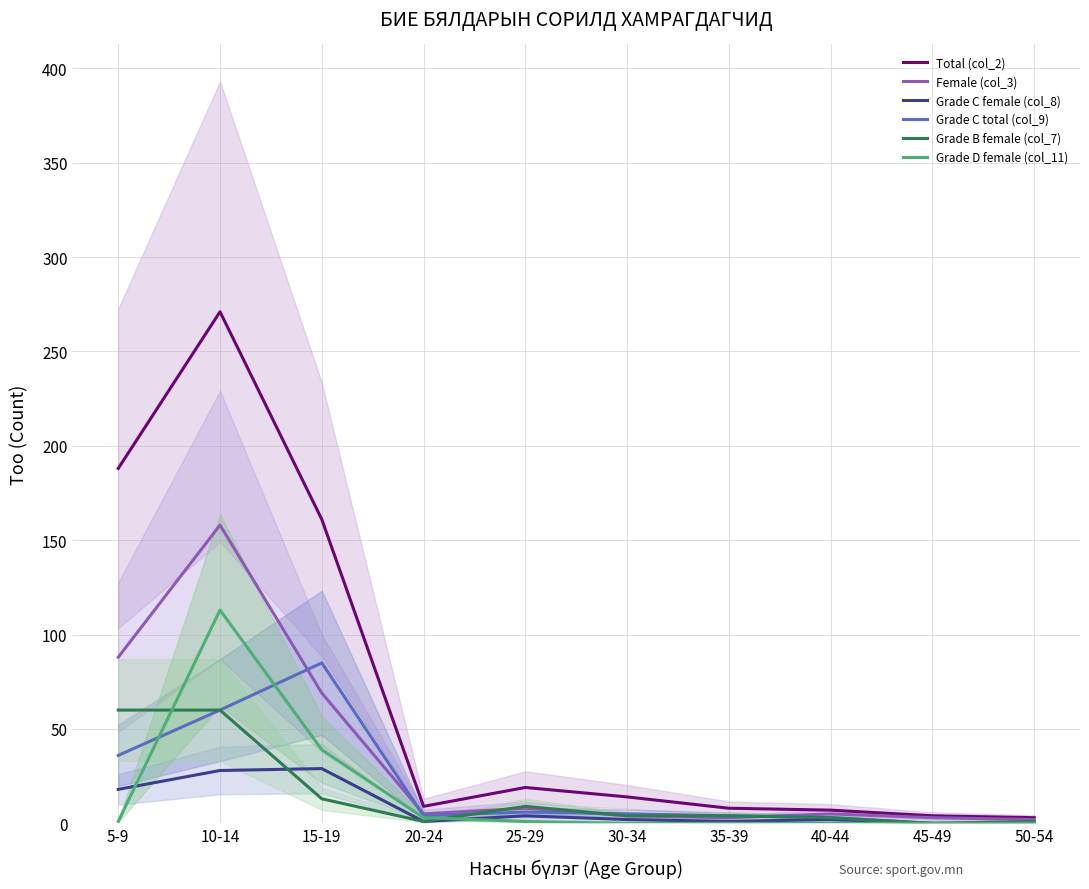

How many data points does each series have?

10